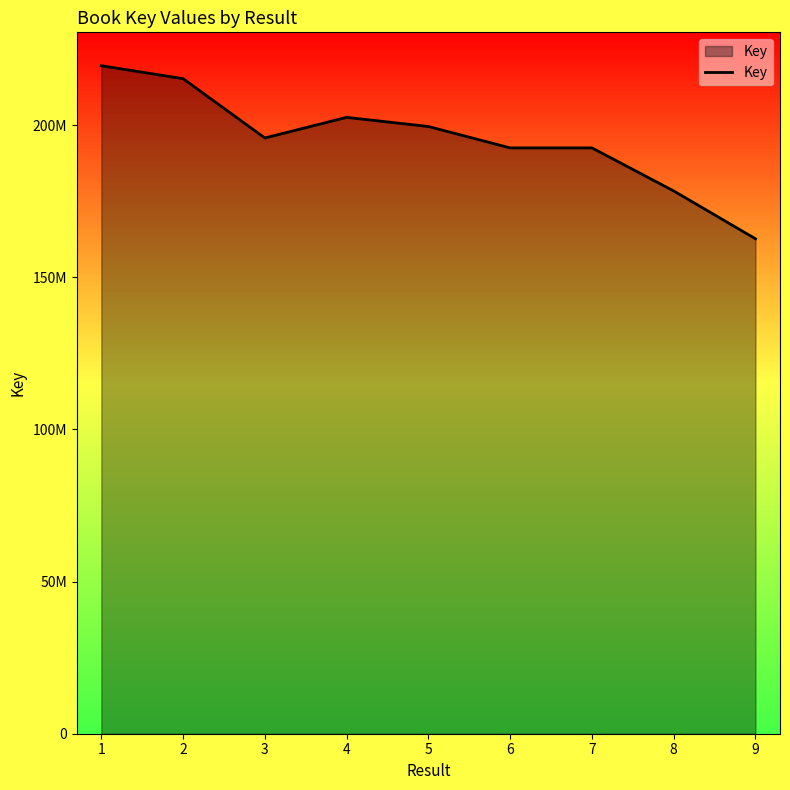

What is the smallest value displayed?

162632769